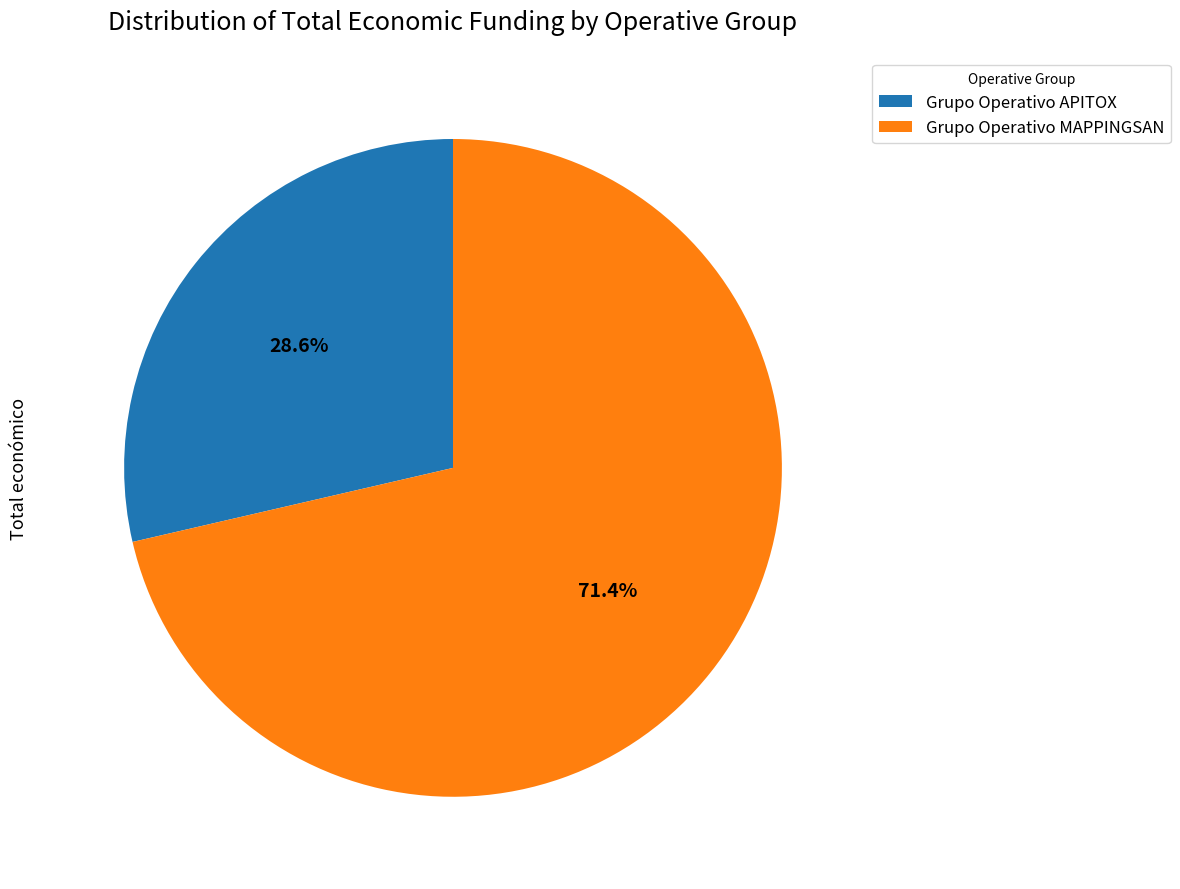

To the nearest percent, what percentage of the pie is Grupo Operativo APITOX?

29%